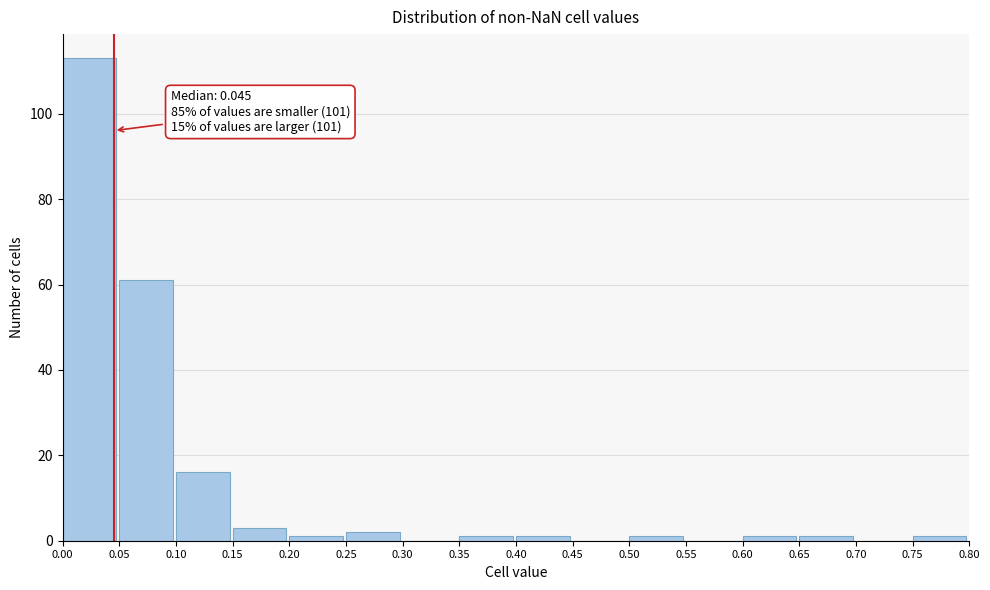

Over which range of the x-axis is the bar tallest?

0.00 to 0.05